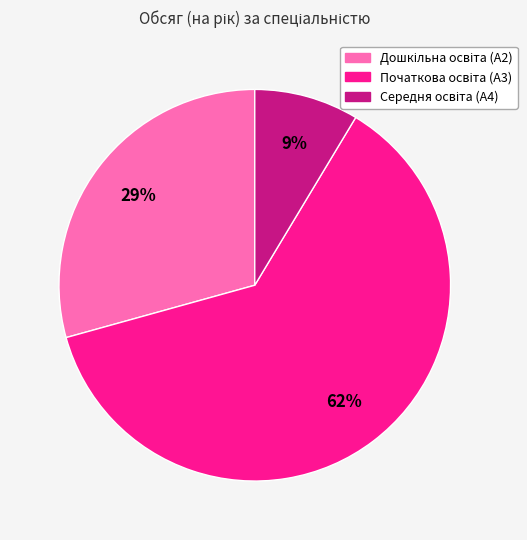

To the nearest percent, what is the difference between the largest and smallest slice percentages?

53%